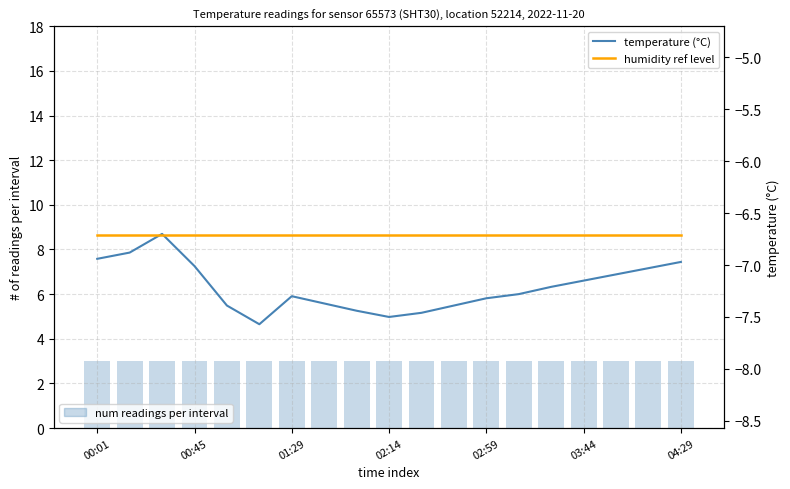

What is the sum of all humidity ref level values?

-127.5